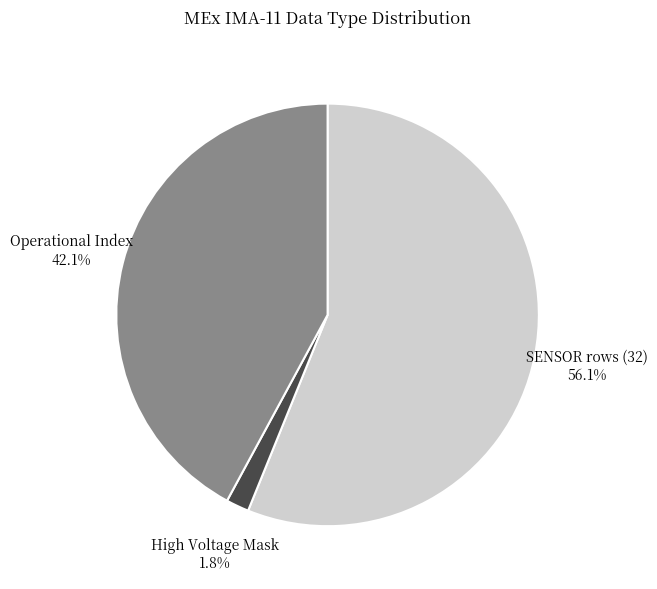

What percentage is the High Voltage Mask slice, to the nearest percent?

2%